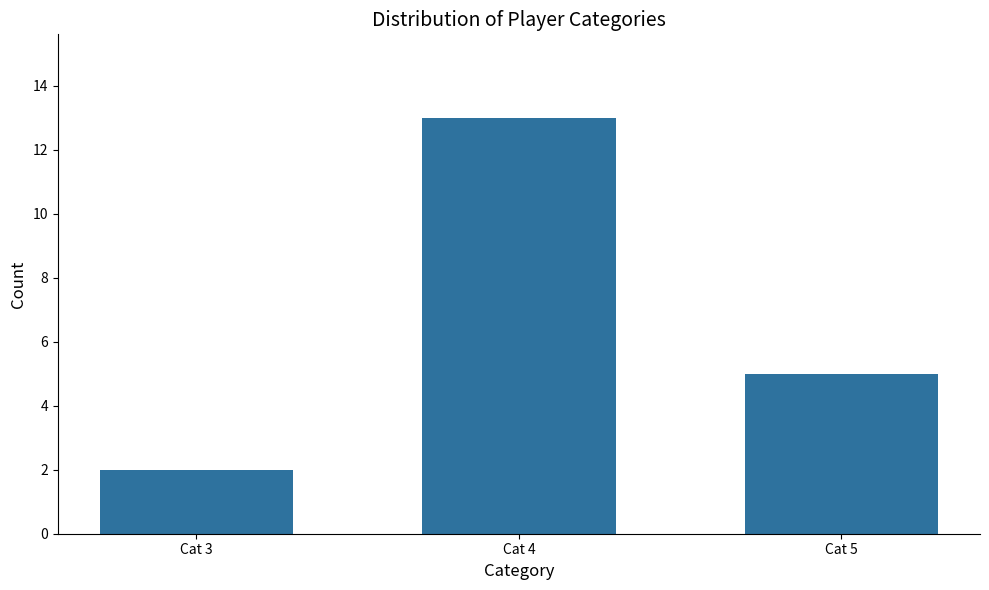

What is the difference between the values at Cat 3 and Cat 4?

11